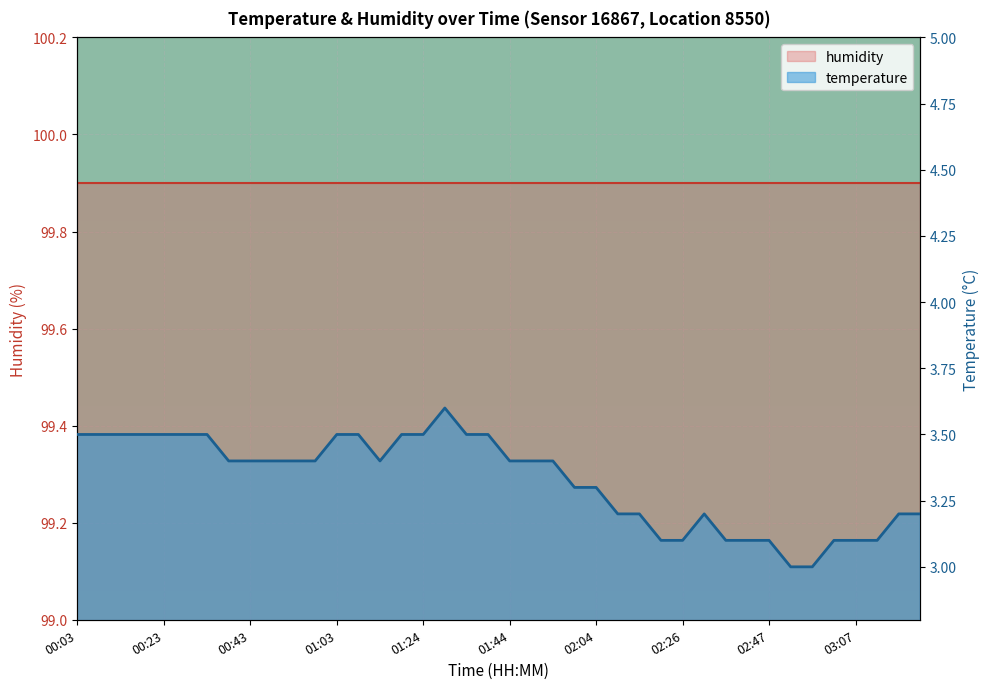

What is the value of the 19th point from the left?

3.5